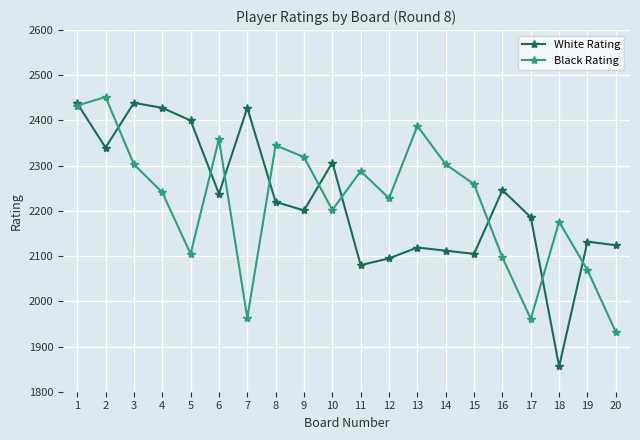

What is the value of the Black Rating point at the 17th from the left?

1961